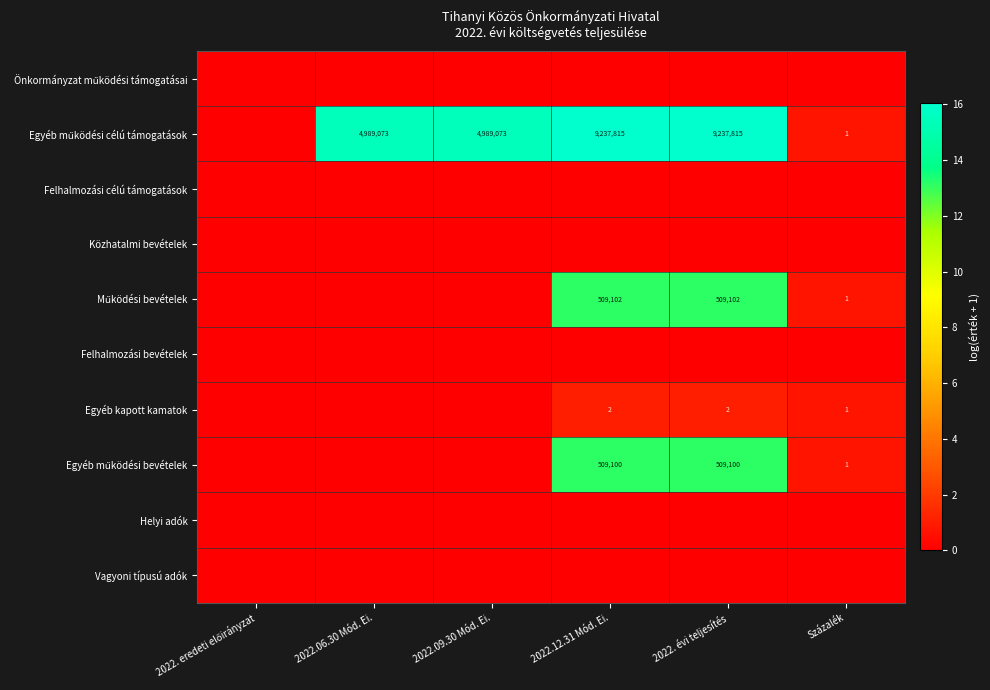

List the labels in order of Egyéb kapott kamatok value, largest first.

2022.12.31 Mód. Ei., 2022. évi teljesítés, Százalék, 2022. eredeti előirányzat, 2022.06.30 Mód. Ei., 2022.09.30 Mód. Ei.